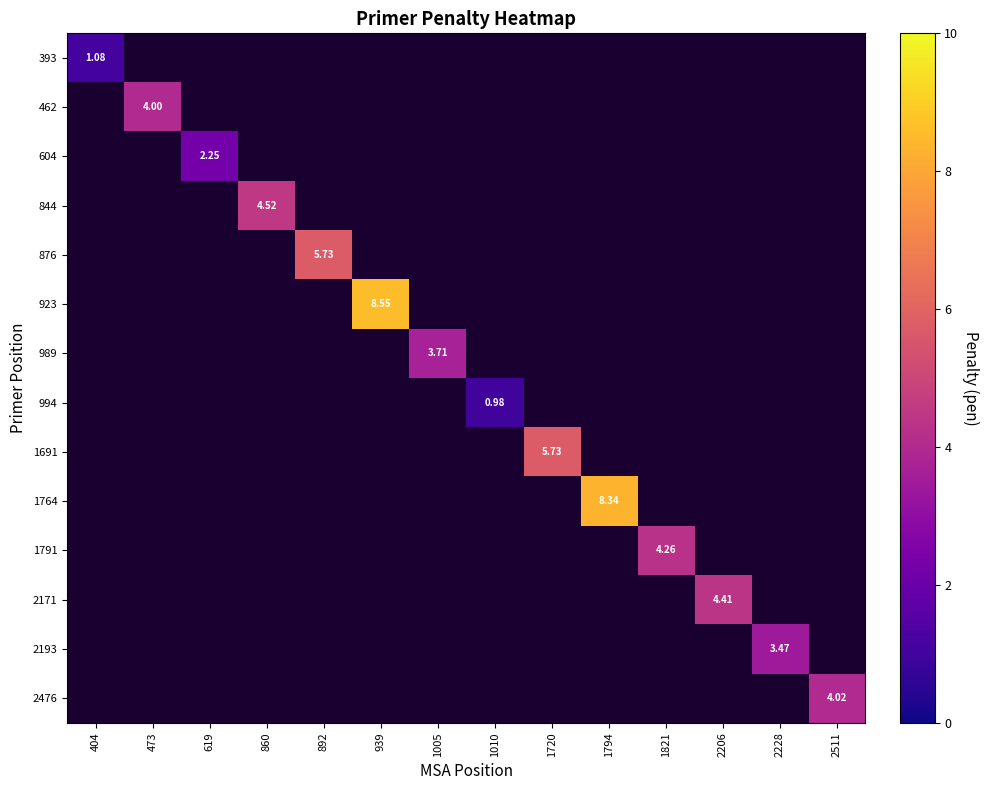

Count the number of data series in this chart.

14